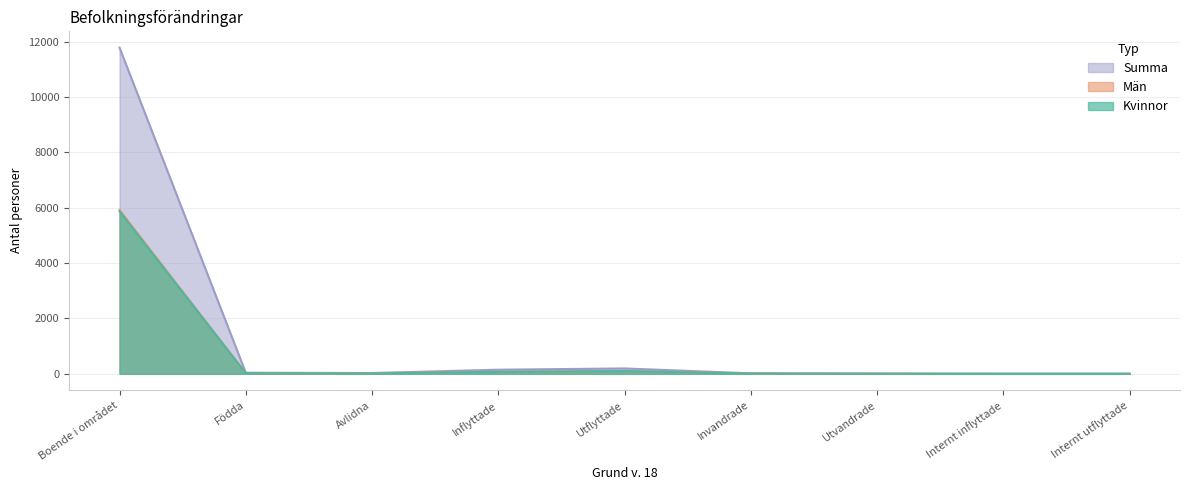

List the series in order of their peak value, lowest first.

Kvinnor, Män, Summa